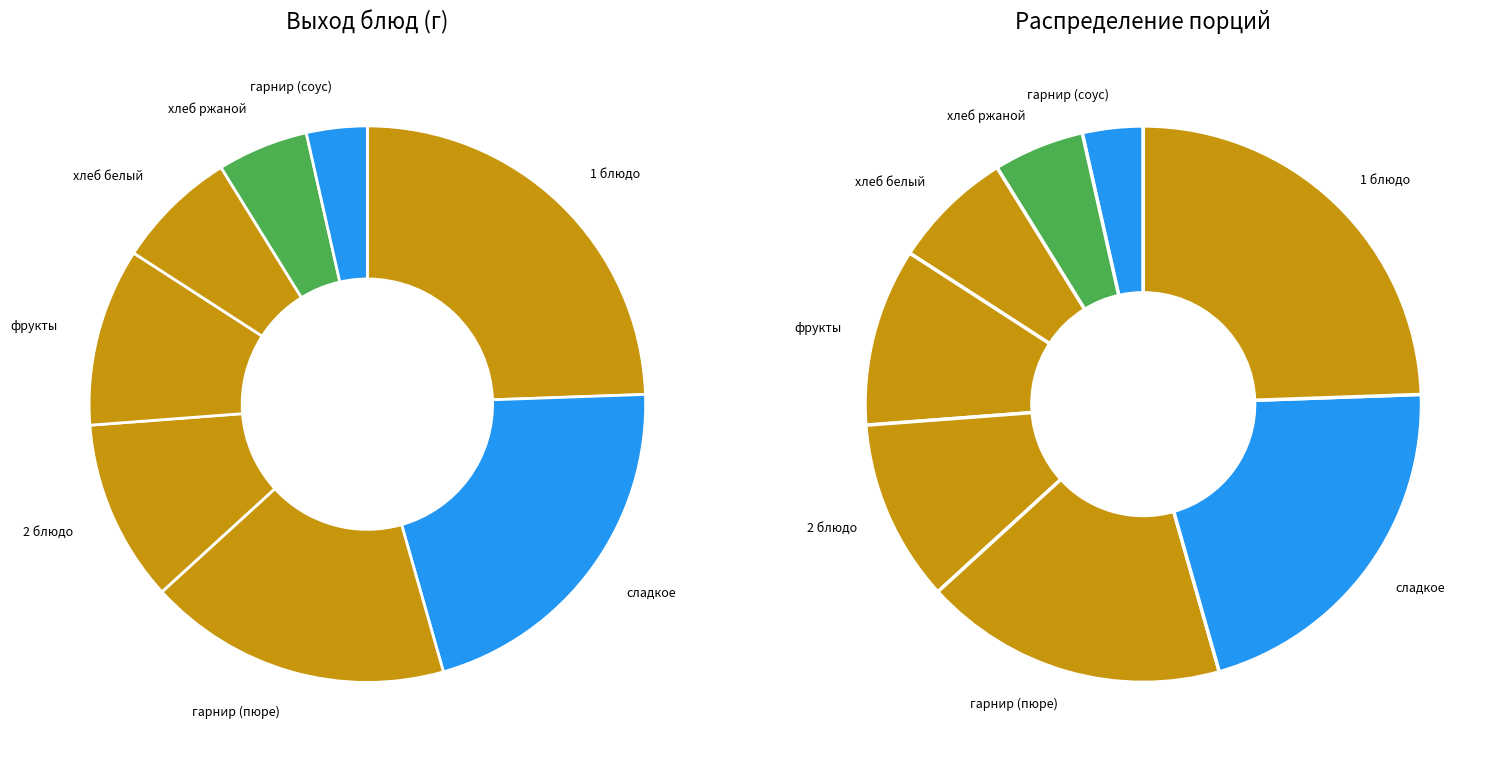

What is the largest slice in the pie chart?

1 блюдо